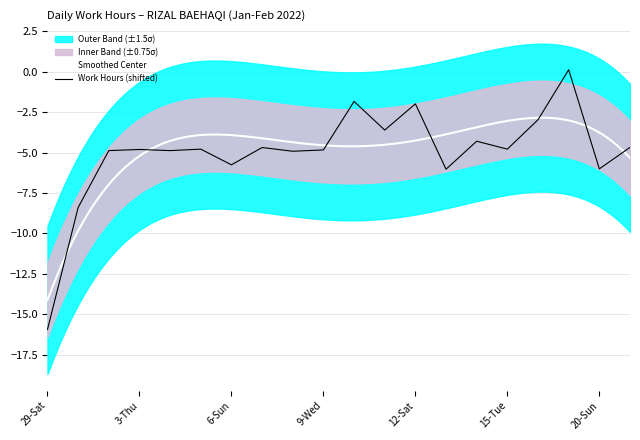

Reading left to right, transcribe all the data shown in this chart.

29-Sat=-15.9	30-Sun=-8.4	31-Mon=-4.9	3-Thu=-4.8	4-Fri=-4.9	5-Sat=-4.8	6-Sun=-5.8	7-Mon=-4.7	8-Tue=-4.9	9-Wed=-4.8	10-Thu=-1.8	11-Fri=-3.6	12-Sat=-2.0	13-Sun=-6.0	14-Mon=-4.3	15-Tue=-4.8	17-Thu=-3.0	19-Sat=0.1	20-Sun=-6.0	21-Mon=-4.7